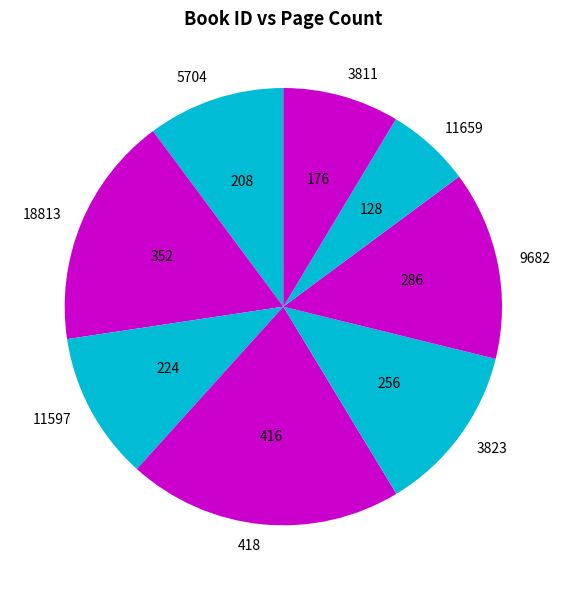

Approximately how many times larger is the value at 18813 compared to 3811?

2.0